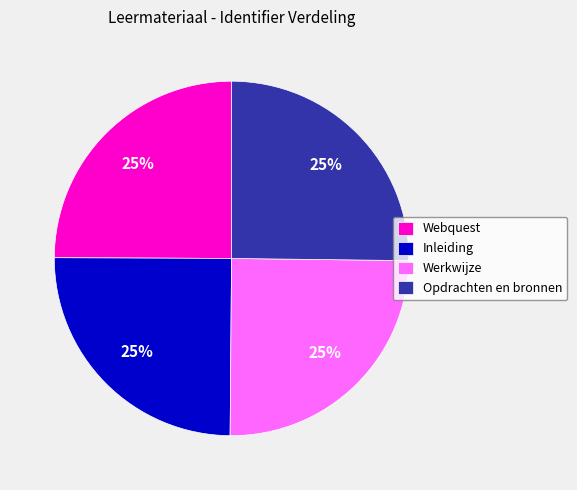

Count the number of slices in the pie.

4